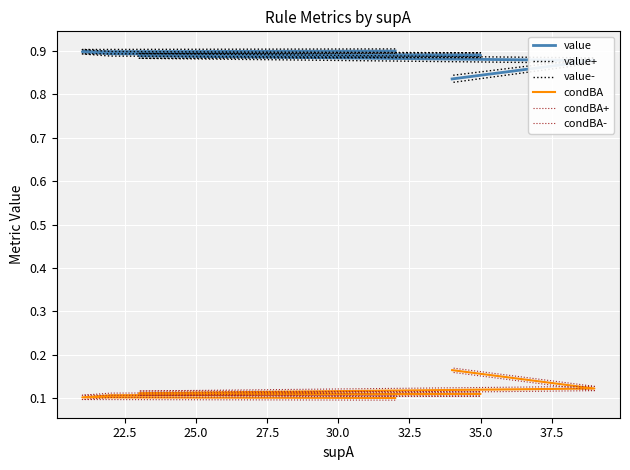

Count the number of categories in the chart.

8